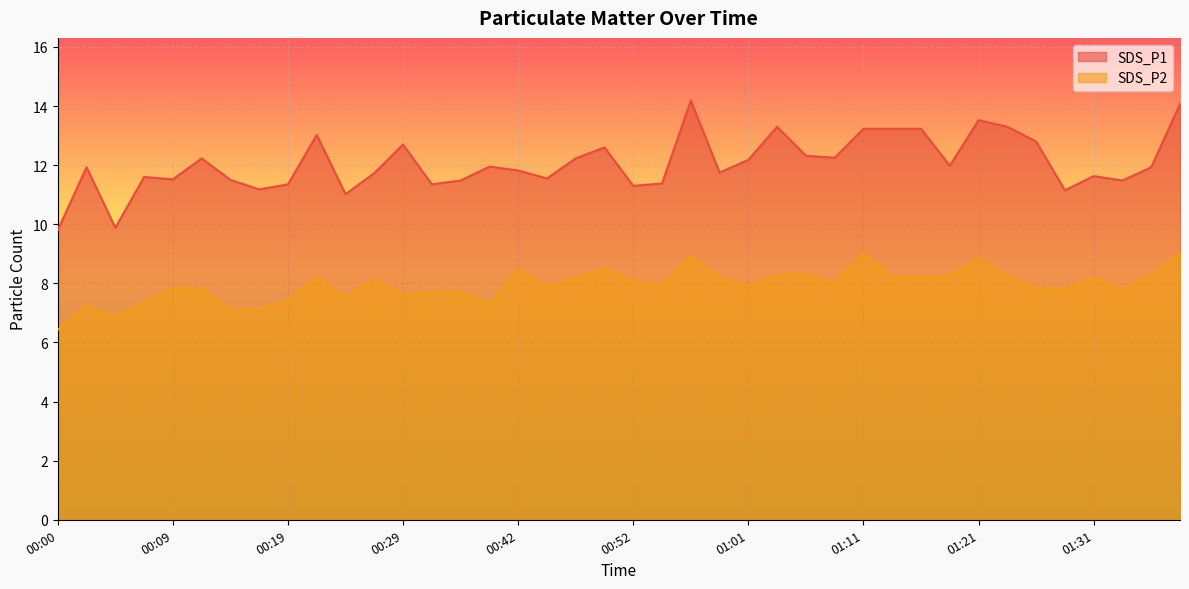

At which category is the sum across all series the highest?

00:56